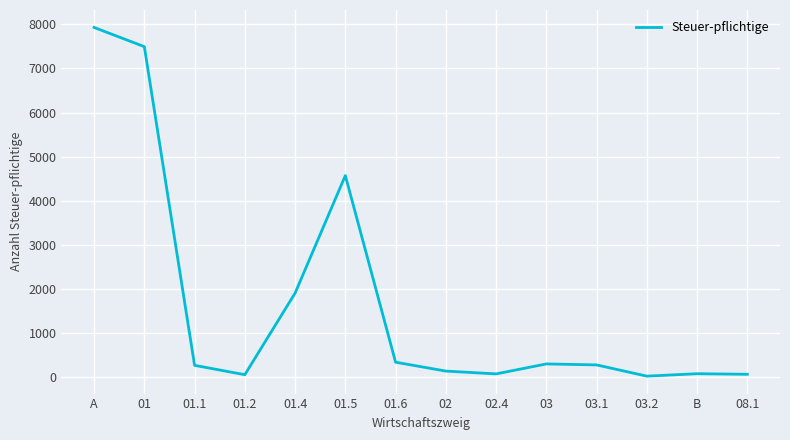

What is the greatest value displayed?

7931